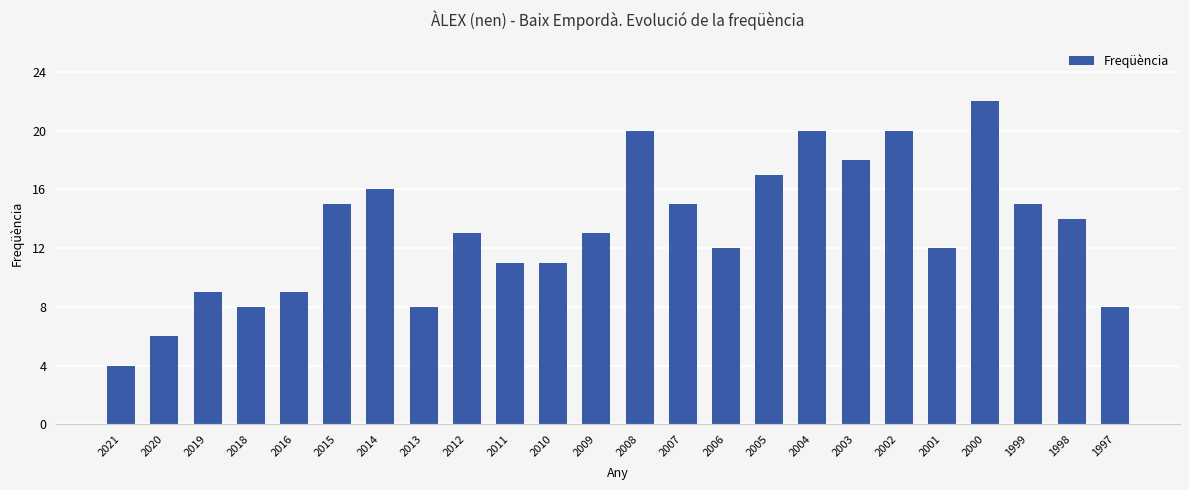

What is the change in value from 2016 to 2009?

+4